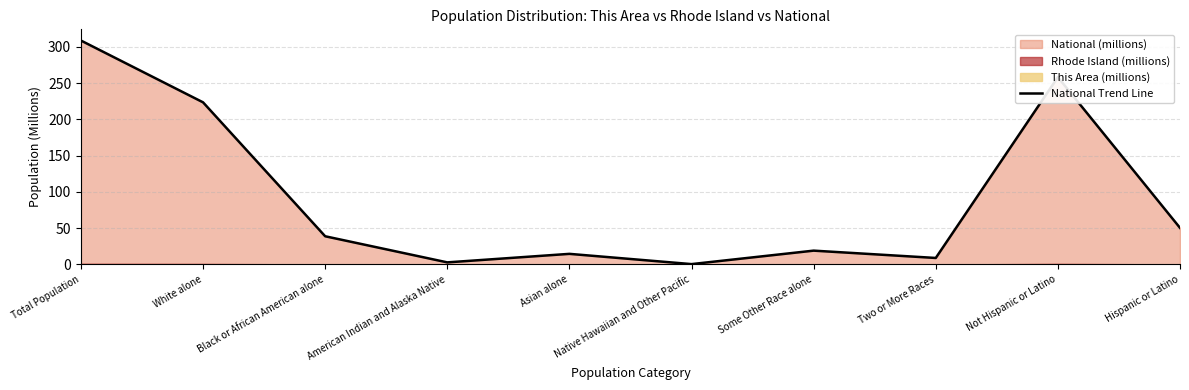

Is it true that the value at Black or African American alone is 67.5?

False